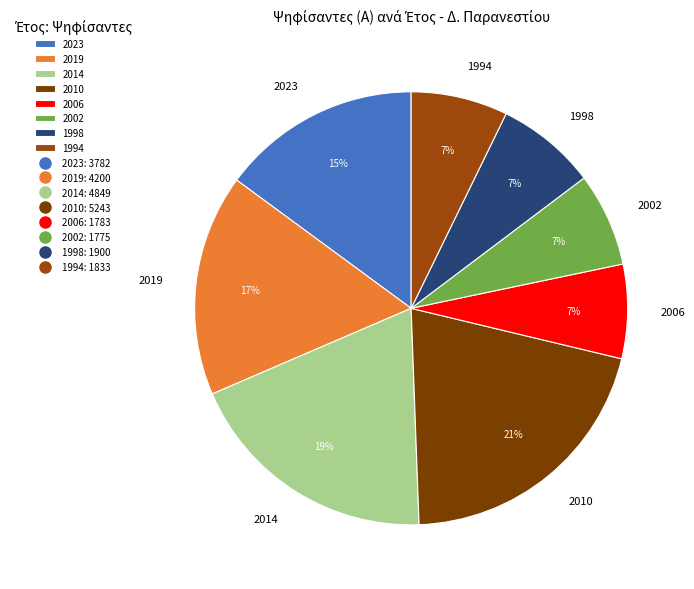

How many slices are in this pie chart?

8